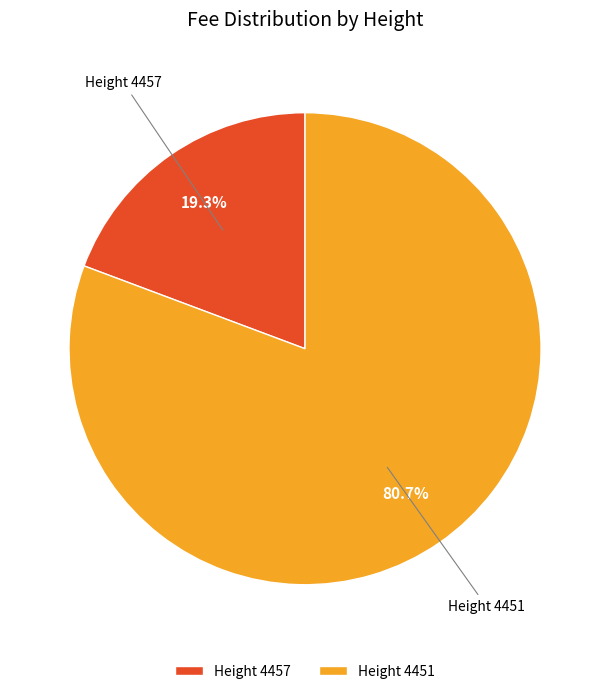

Between Height 4457 and Height 4451, which is larger?

Height 4451